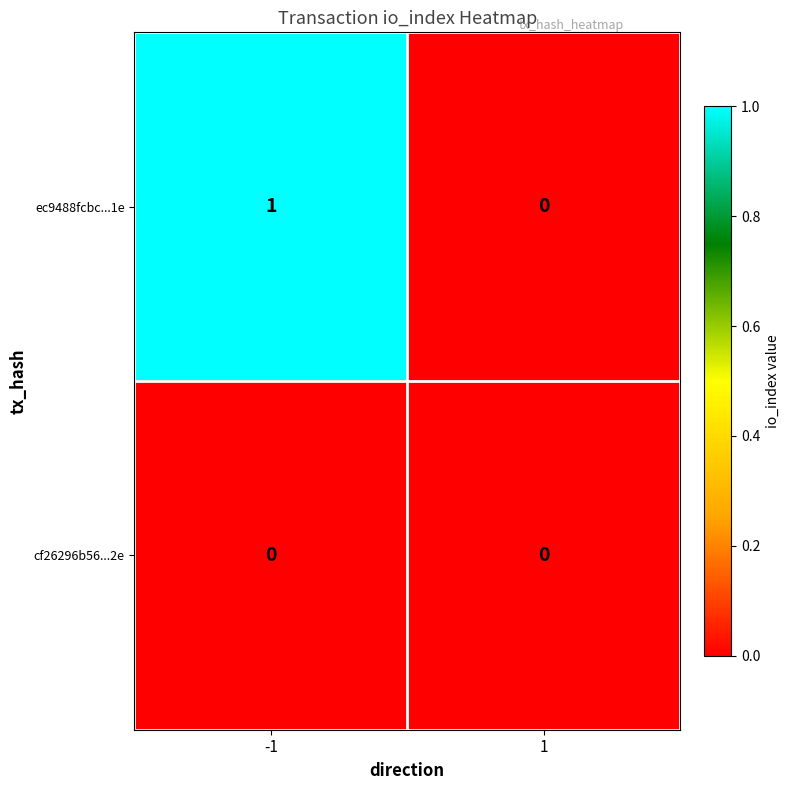

List the labels in order of ec9488fcbc...1e value, smallest first.

1, -1